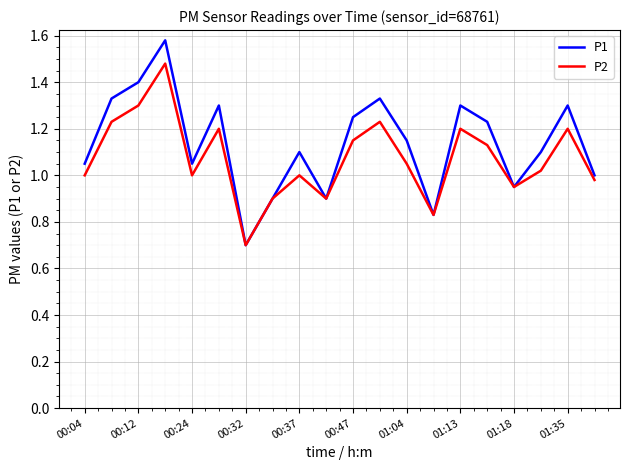

List the series in order of their peak value, lowest first.

P2, P1